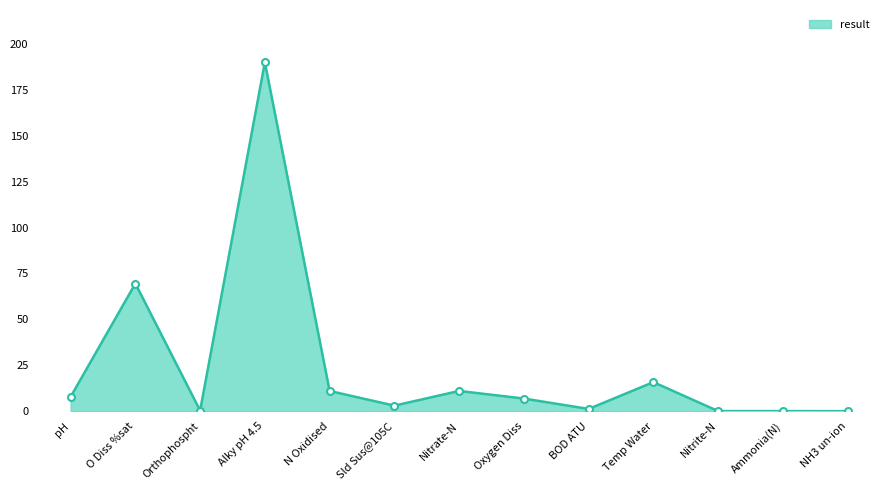

The value at O Diss %sat is 35.4. True or false?

False